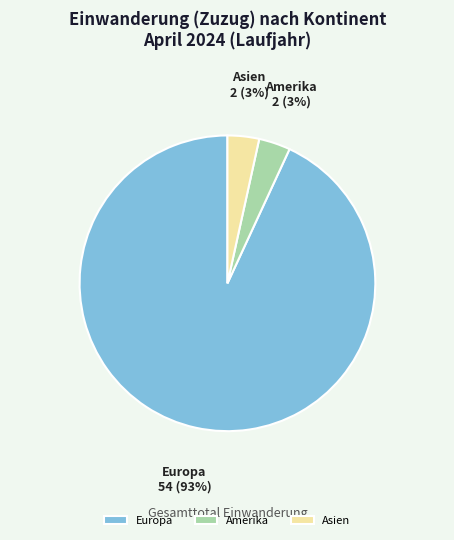

What is the largest slice in the pie chart?

Europa